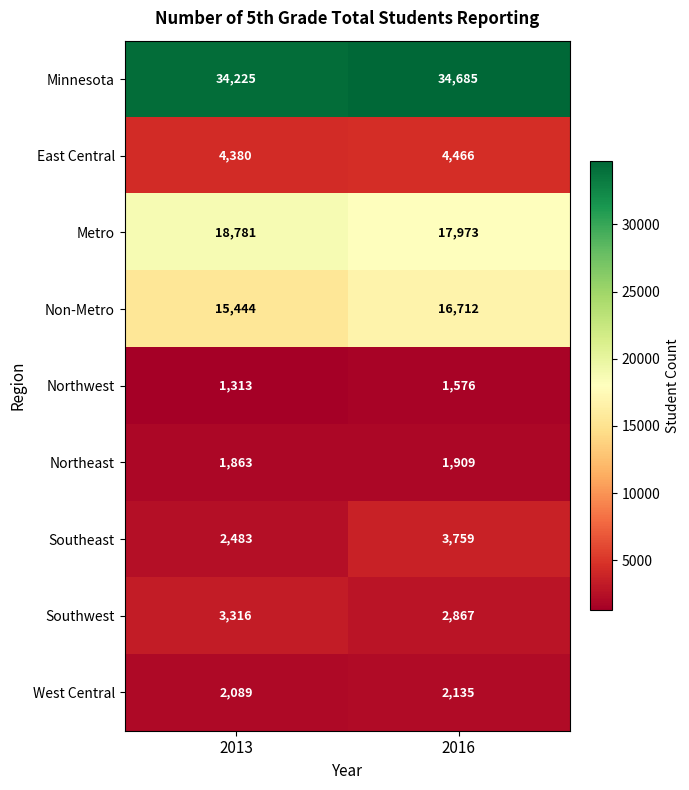

Which category has the highest value across all series?

2016